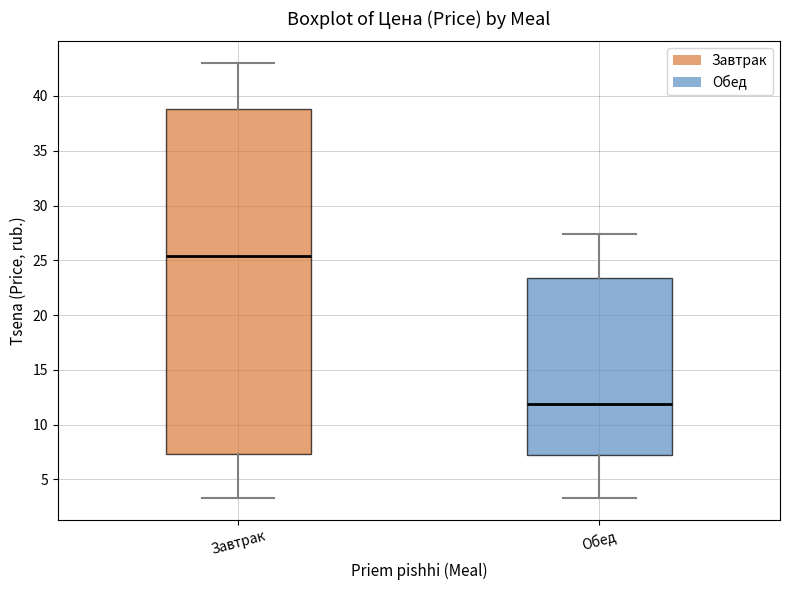

Comparing the boxes themselves (not the whiskers), which one is the tallest?

Завтрак